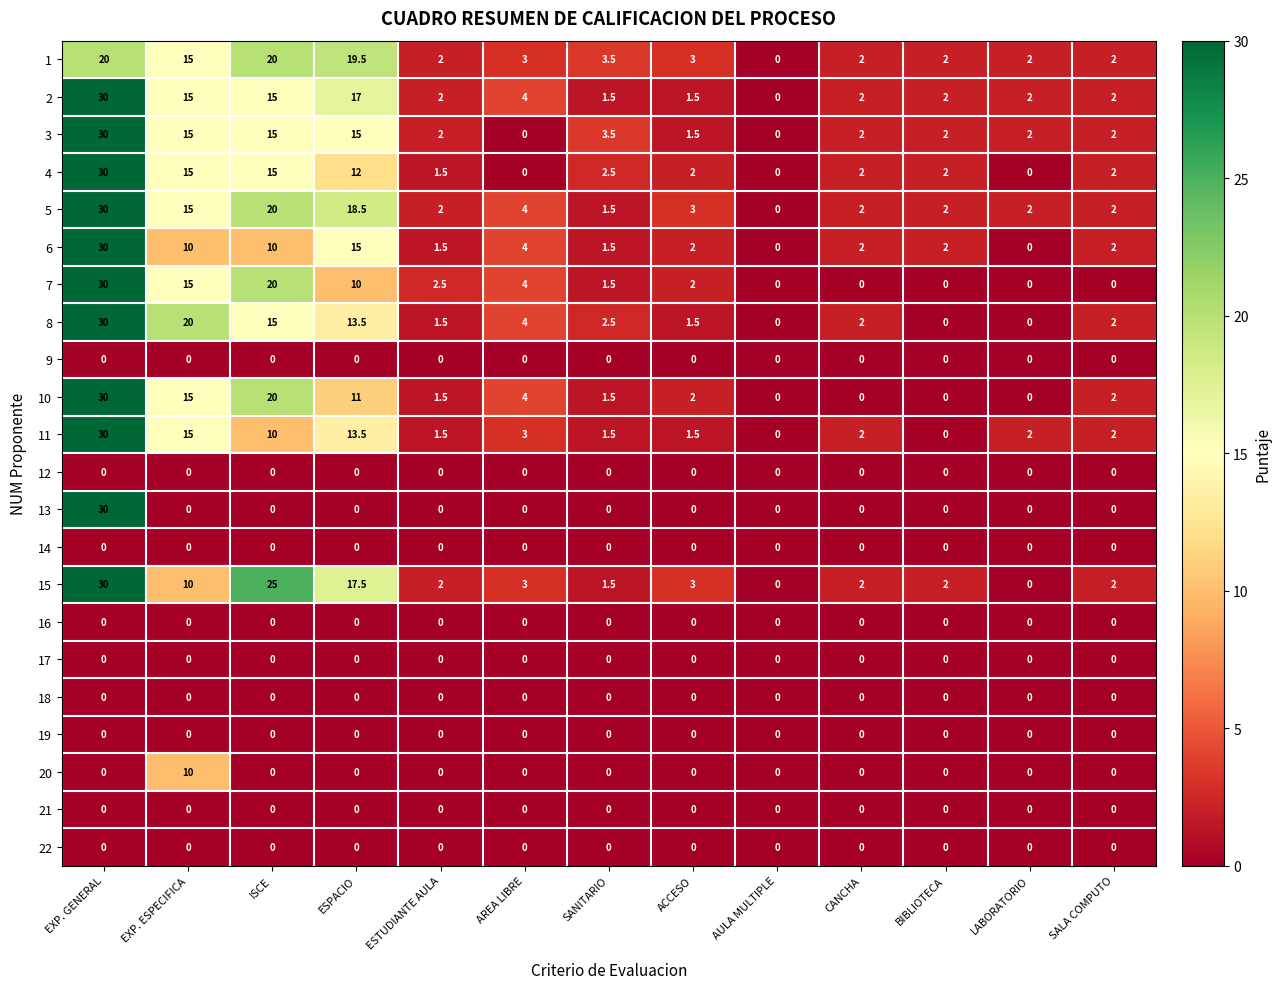

Where is 1 nearest to the value 10?

EXP. ESPECIFICA